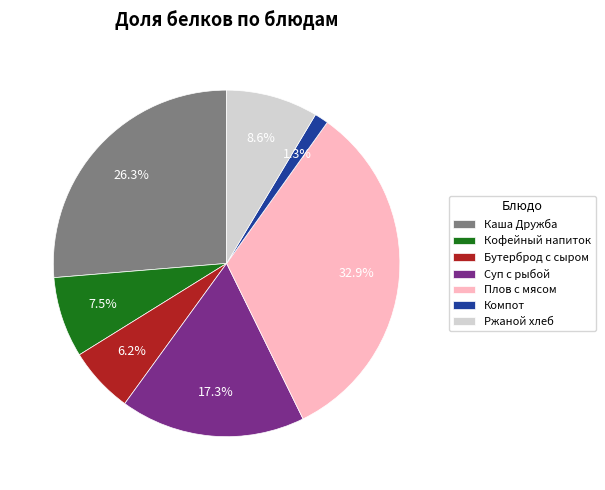

Is it true that Плов с мясом is 19% of the pie?

False